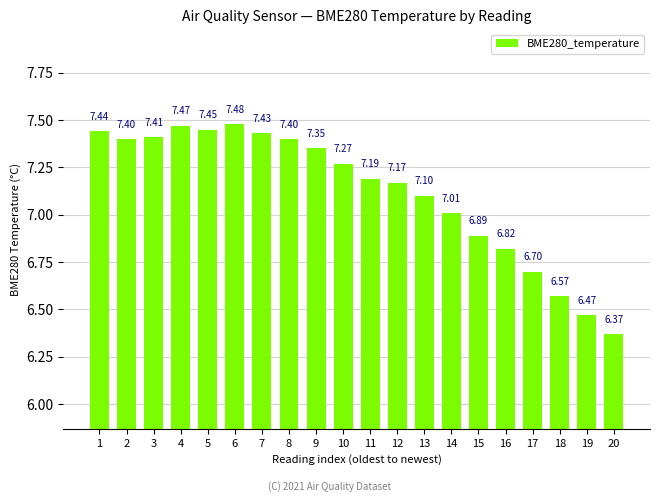

What is the sum of all values?

142.4